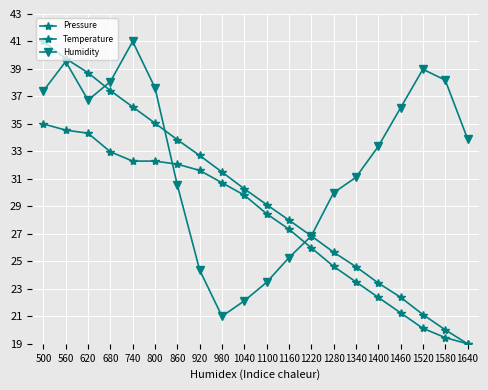

Is this an area chart (filled region under the line)?

No